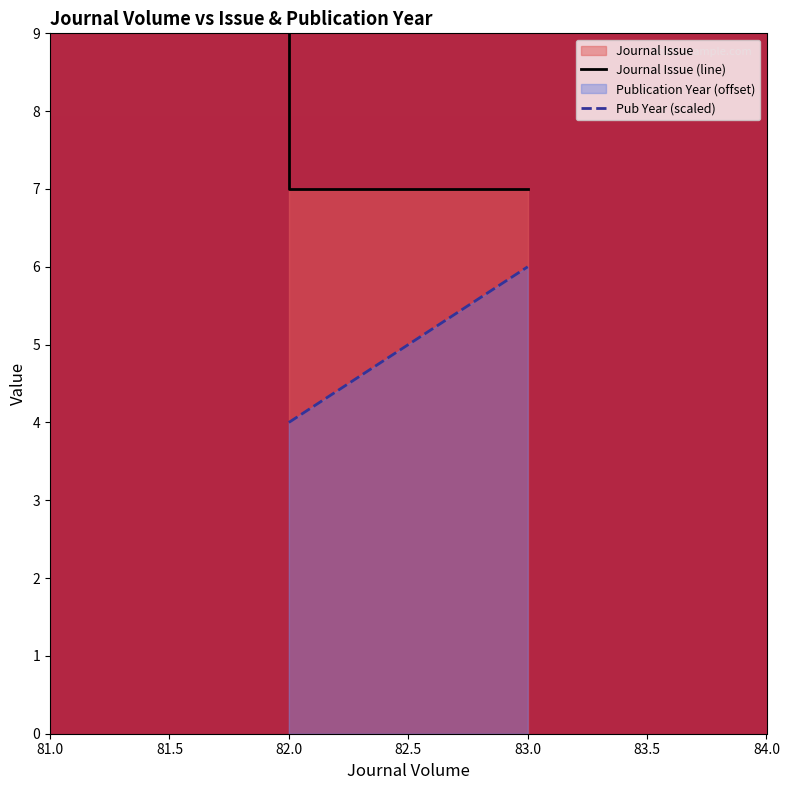

Is the value of Pub Year (scaled) at 82.0 greater than the value of Journal Issue (line) at 83.0?

No